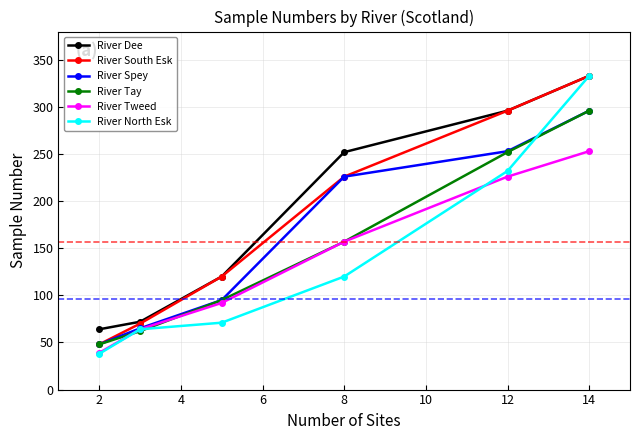

At how many categories does at least one series exceed 240?

3